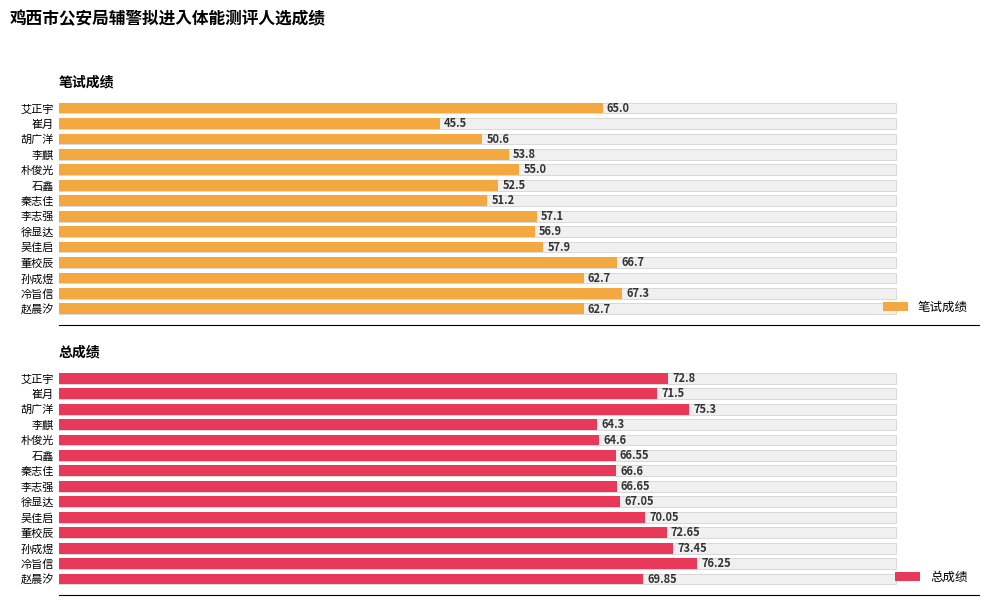

What position from the left is 徐显达?

6